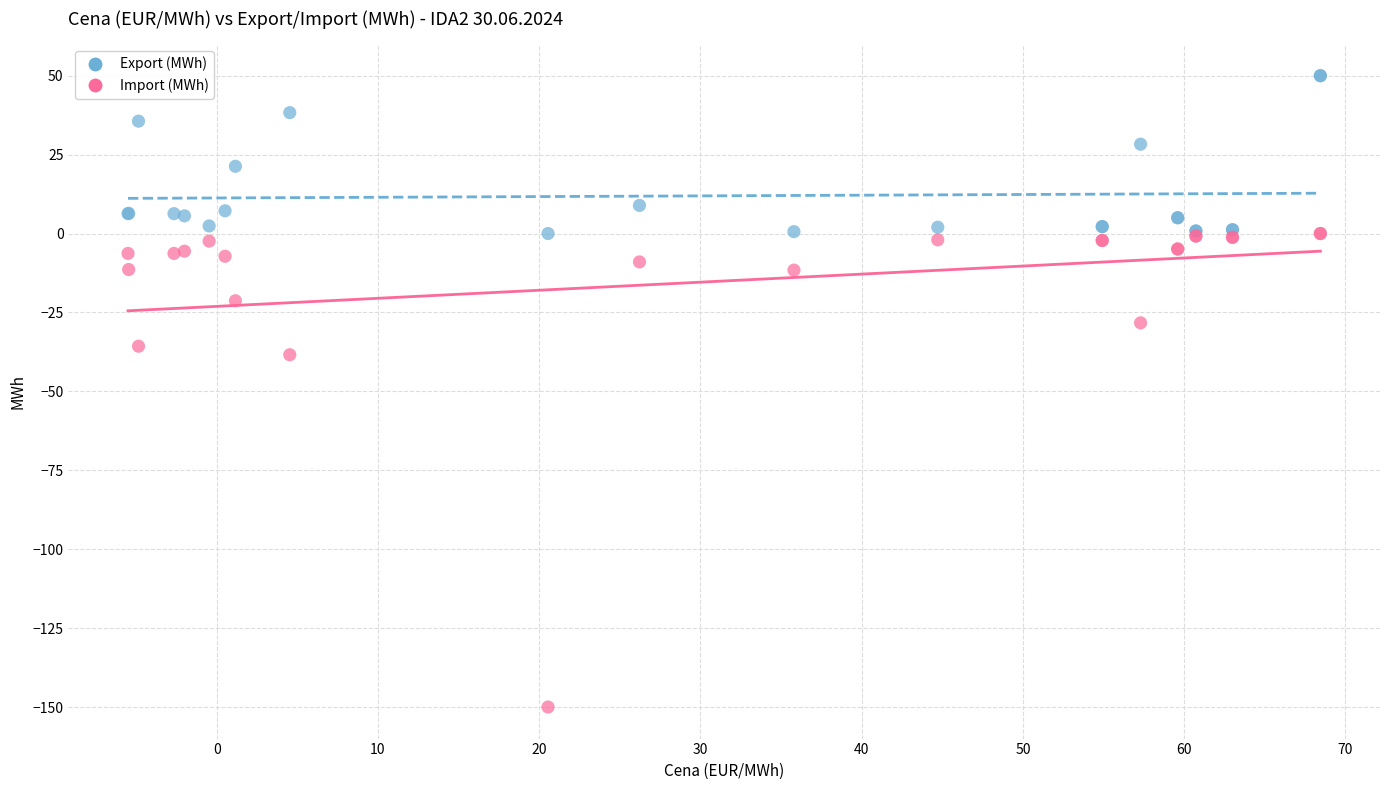

Which series reaches the minimum Y coordinate?

Import (MWh)